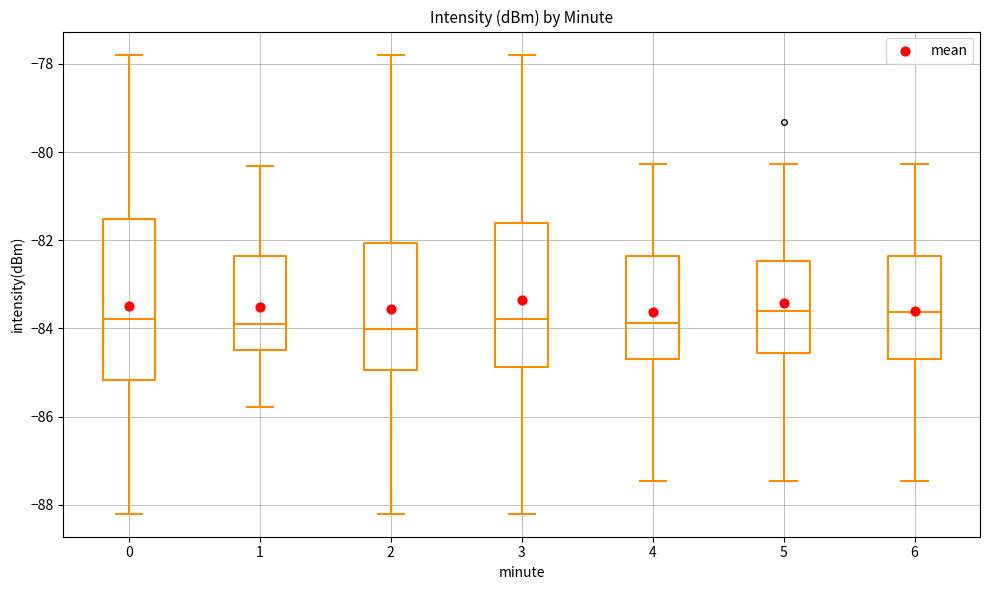

Reading left to right, read every box against the y-axis: the position of its median line, the range the box covers, and the ends of its whiskers. The values are not printed on the chart, so give them approximately, as read against the axis.

0: median -83.8, box -85.2 to -81.6, whiskers -88.2 to -77.8
1: median -83.8, box -84.4 to -82.4, whiskers -85.8 to -80.4
2: median -84.0, box -85.0 to -82.0, whiskers -88.2 to -77.8
3: median -83.8, box -84.8 to -81.6, whiskers -88.2 to -77.8
4: median -83.8, box -84.6 to -82.4, whiskers -87.4 to -80.2
5: median -83.6, box -84.6 to -82.4, whiskers -87.4 to -80.2
6: median -83.6, box -84.6 to -82.4, whiskers -87.4 to -80.2